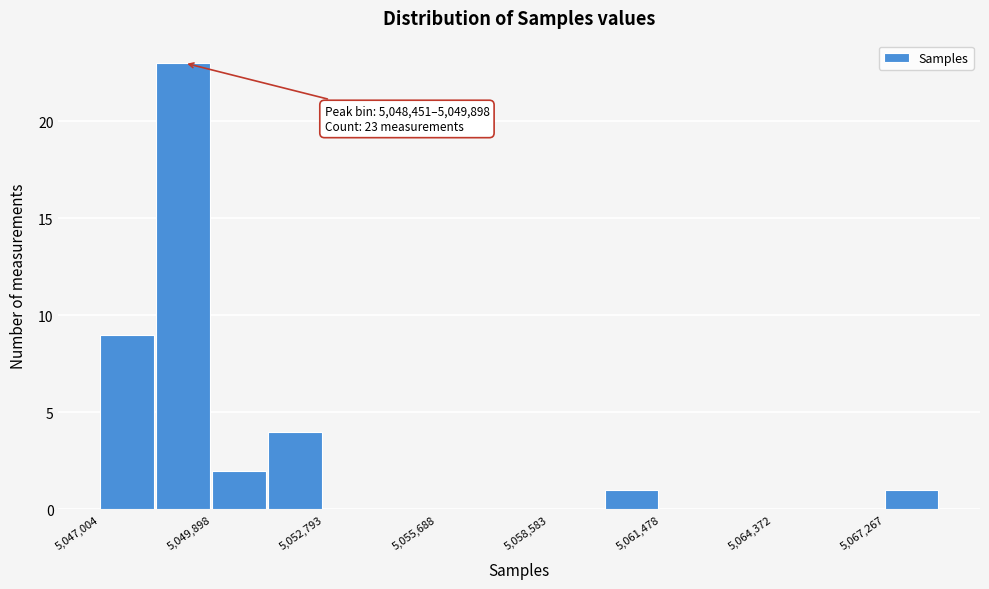

Around what value on the x-axis is the tallest bar? Give the approximate position of its centre, as read against the axis.

5049000